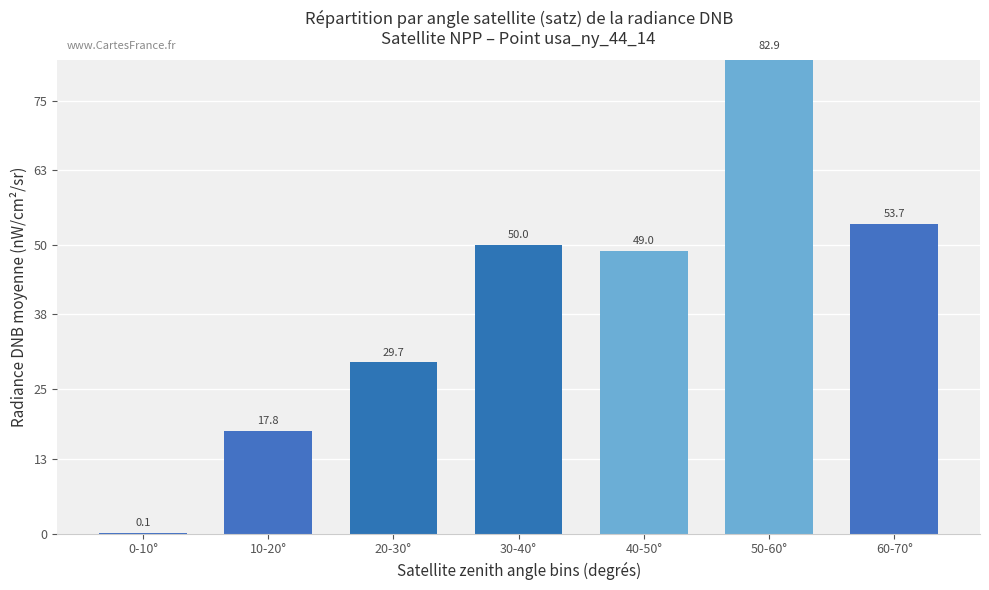

Does the chart contain stacked bars?

No